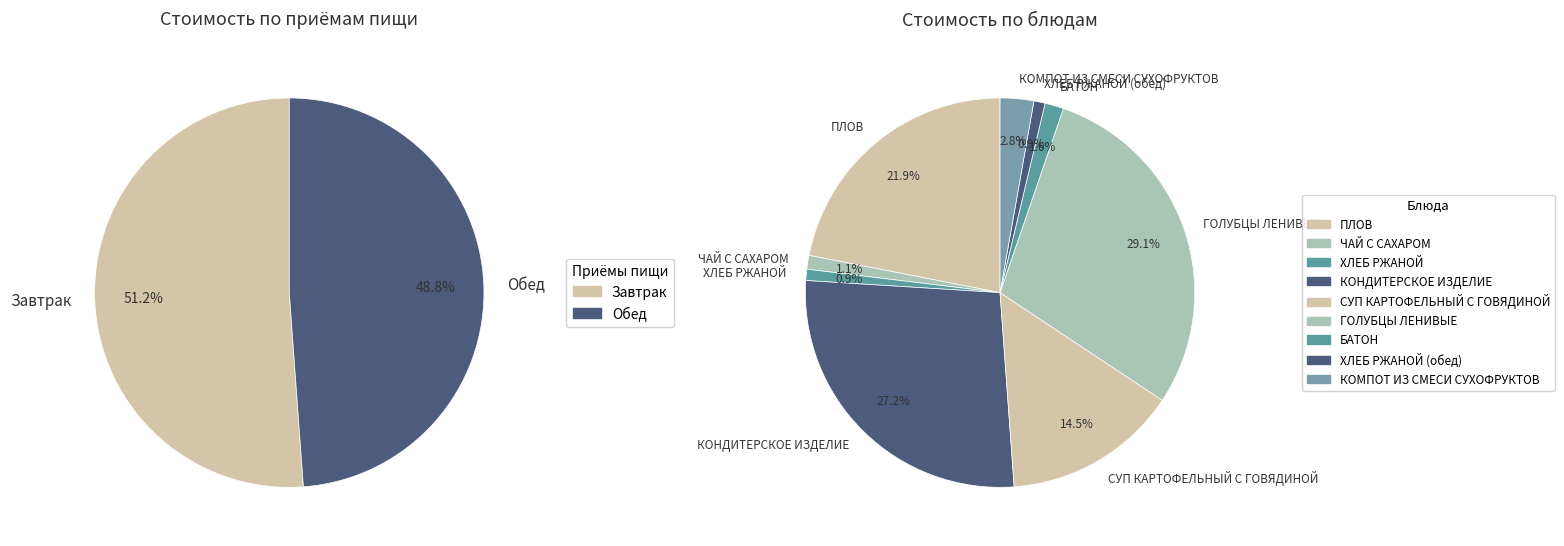

To the nearest percent, what is the difference between the largest and smallest slice percentages?

28%